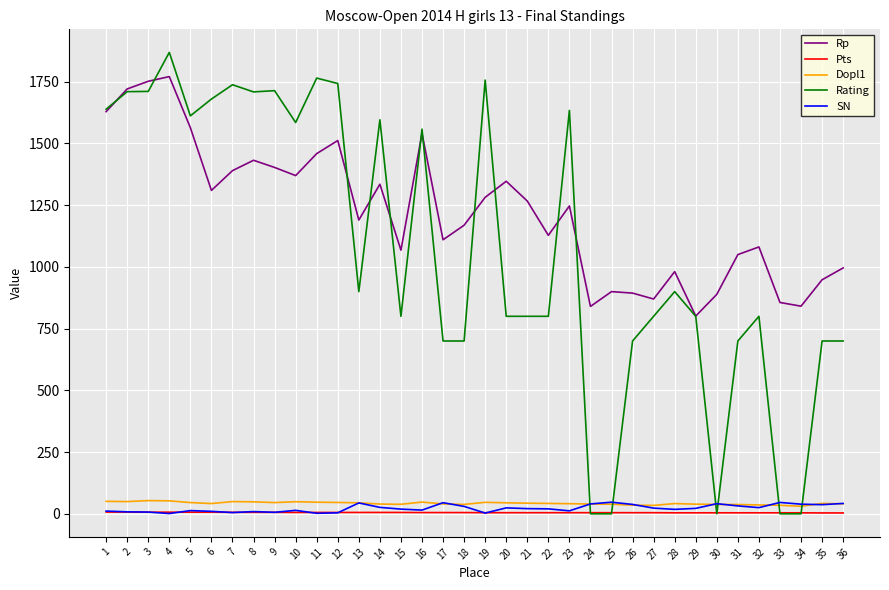

What is the difference between the highest and lowest values at 24?

840.0